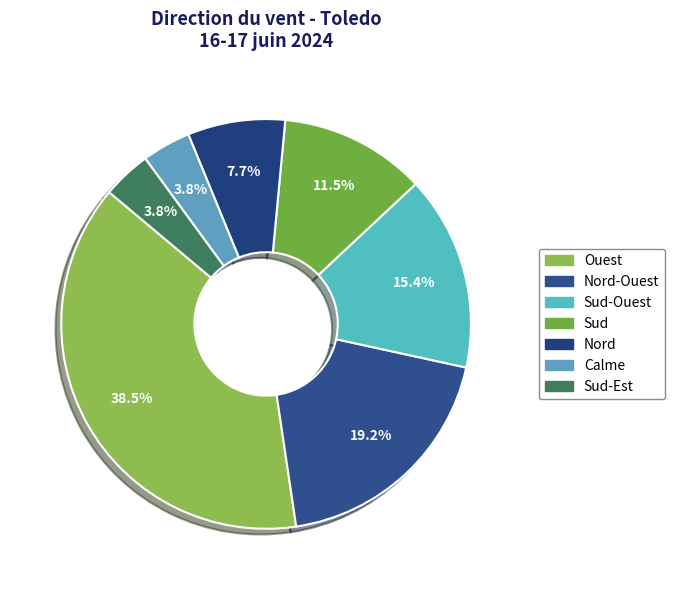

Combined, what portion of the pie is Nord-Ouest and Sud-Ouest?

34.6%